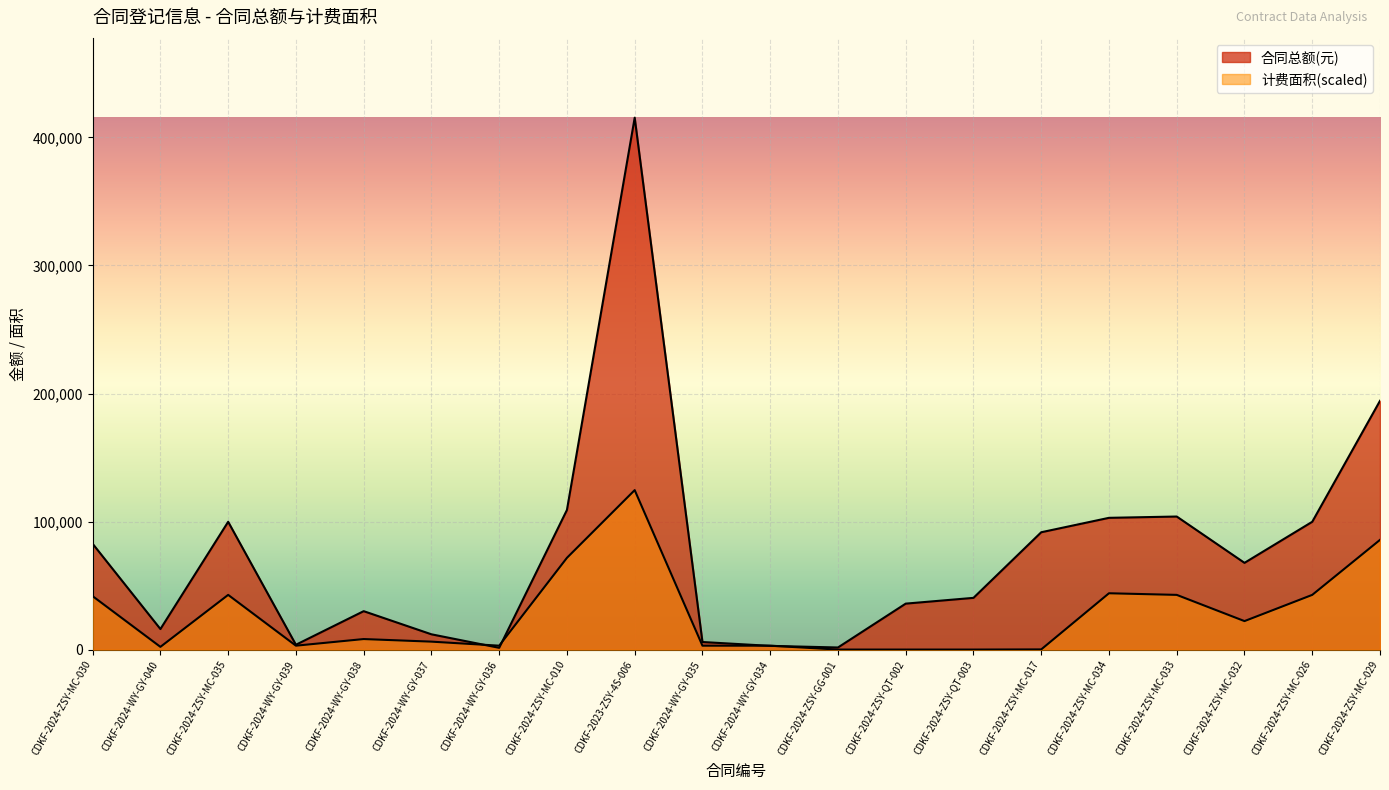

How many lines are shown in the chart?

2